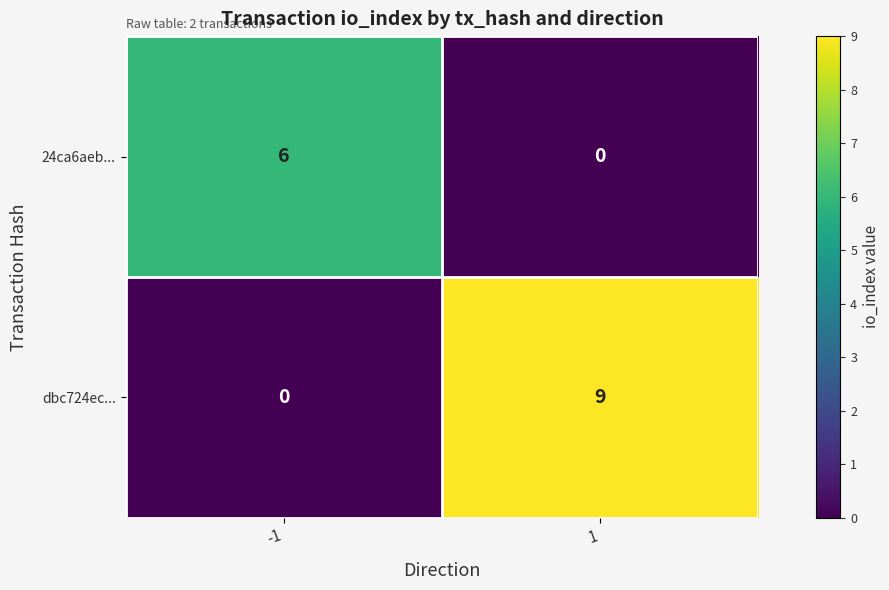

The dbc724ec... series shows -5 at -1. True or false?

False